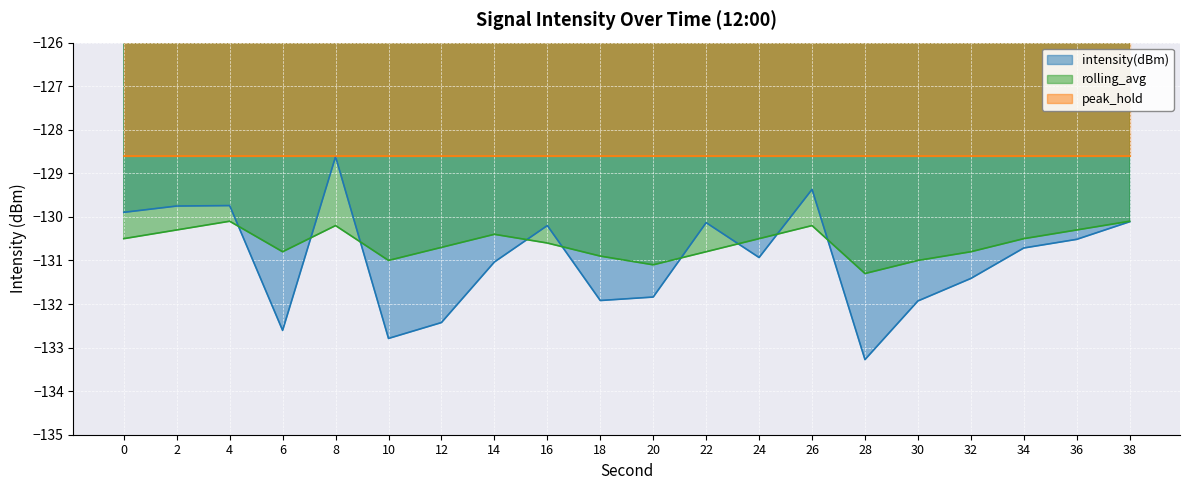

True or false: rolling_avg has more than 2 points higher than both neighbors.

True